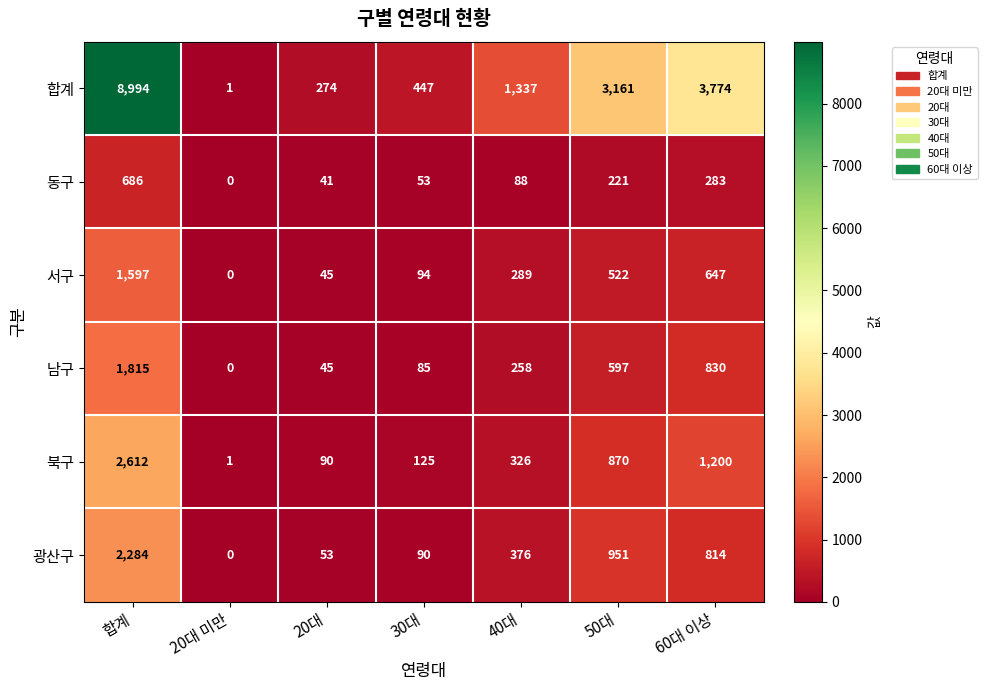

Is the value of 남구 at 합계 greater than the value of 북구 at 합계?

No